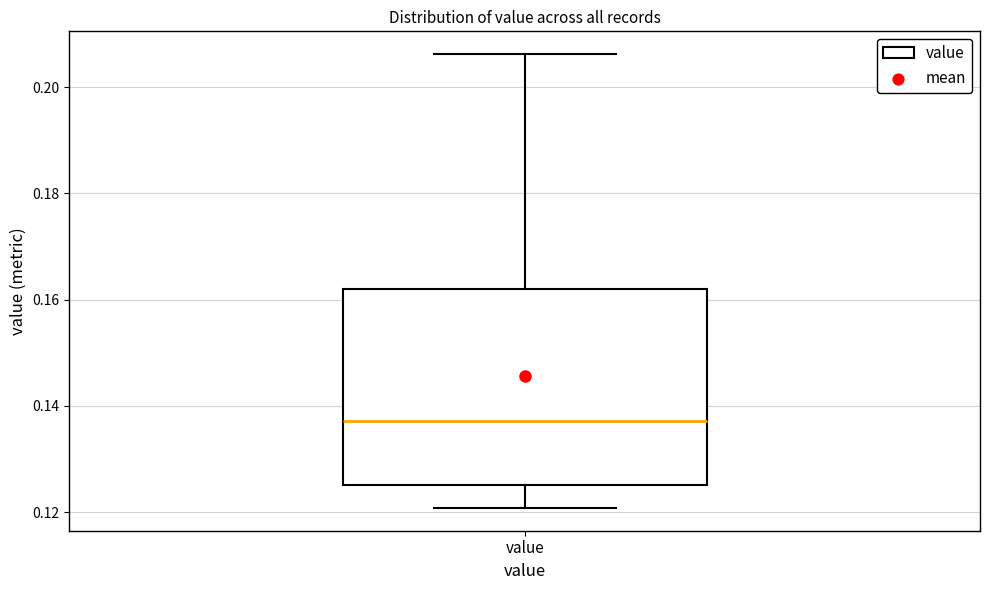

Transcribe this box plot: give where the median line is, the range the box spans, and where the two whiskers end, as read against the y-axis. The values are not printed on the chart, so give them approximately, as read against the axis.

median 0.138, box 0.126 to 0.162, whiskers 0.120 to 0.206